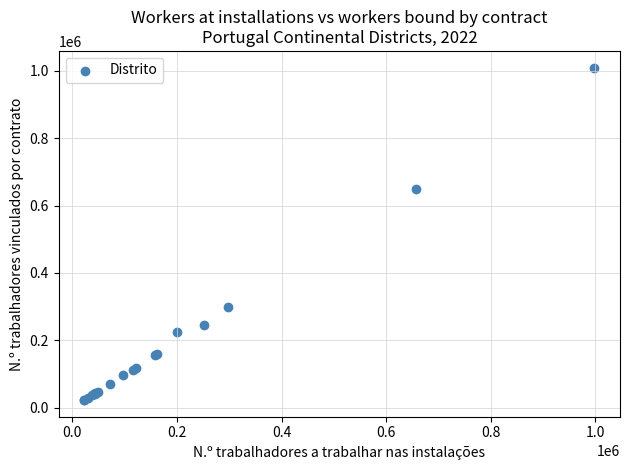

What Y value in the scatter plot is closest to 516077?

648374.0